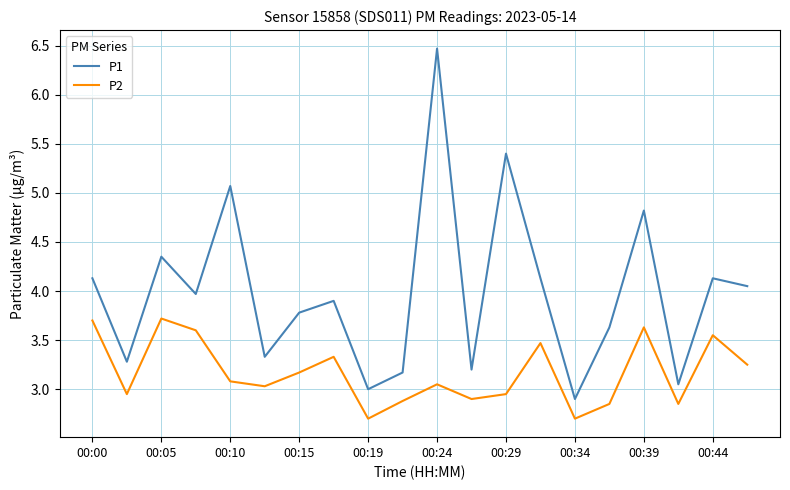

Which series has the largest total across all categories?

P1